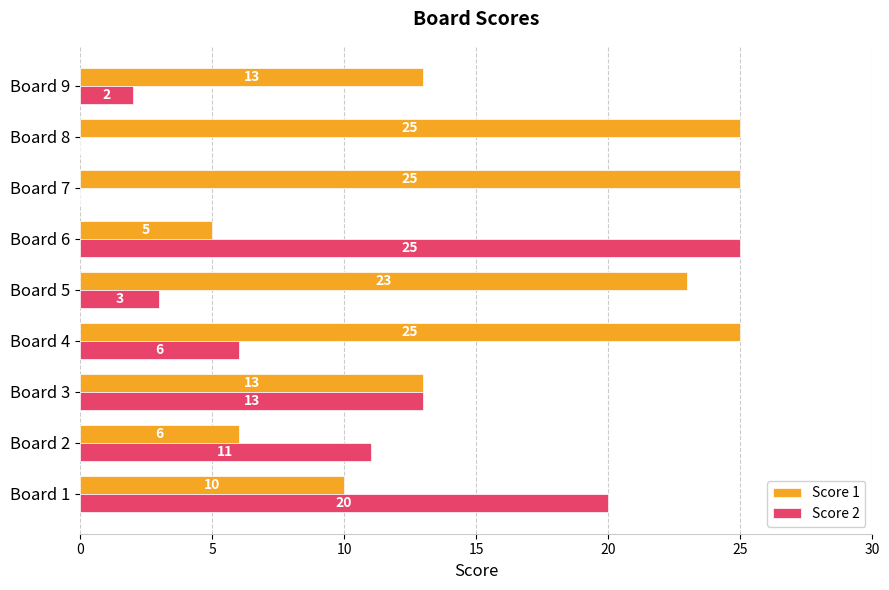

What is the maximum value shown in the chart?

25